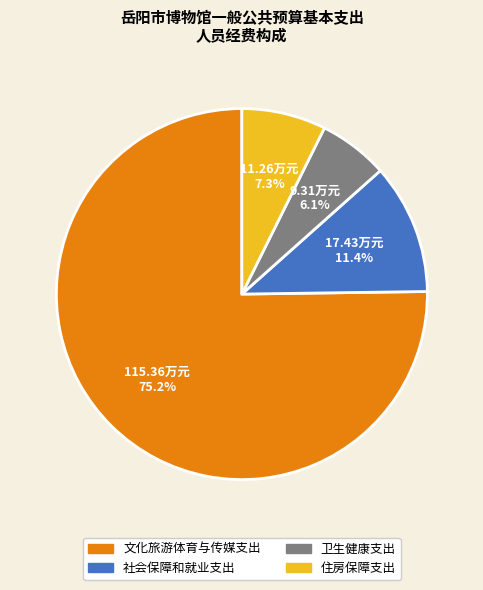

To the nearest percent, what is the average slice percentage?

25%